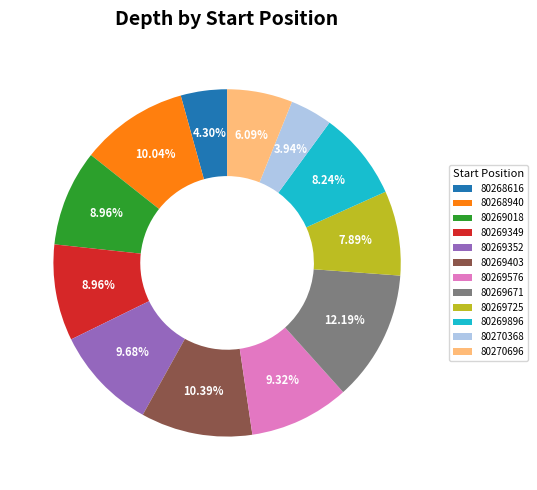

Does any single category account for the majority?

No